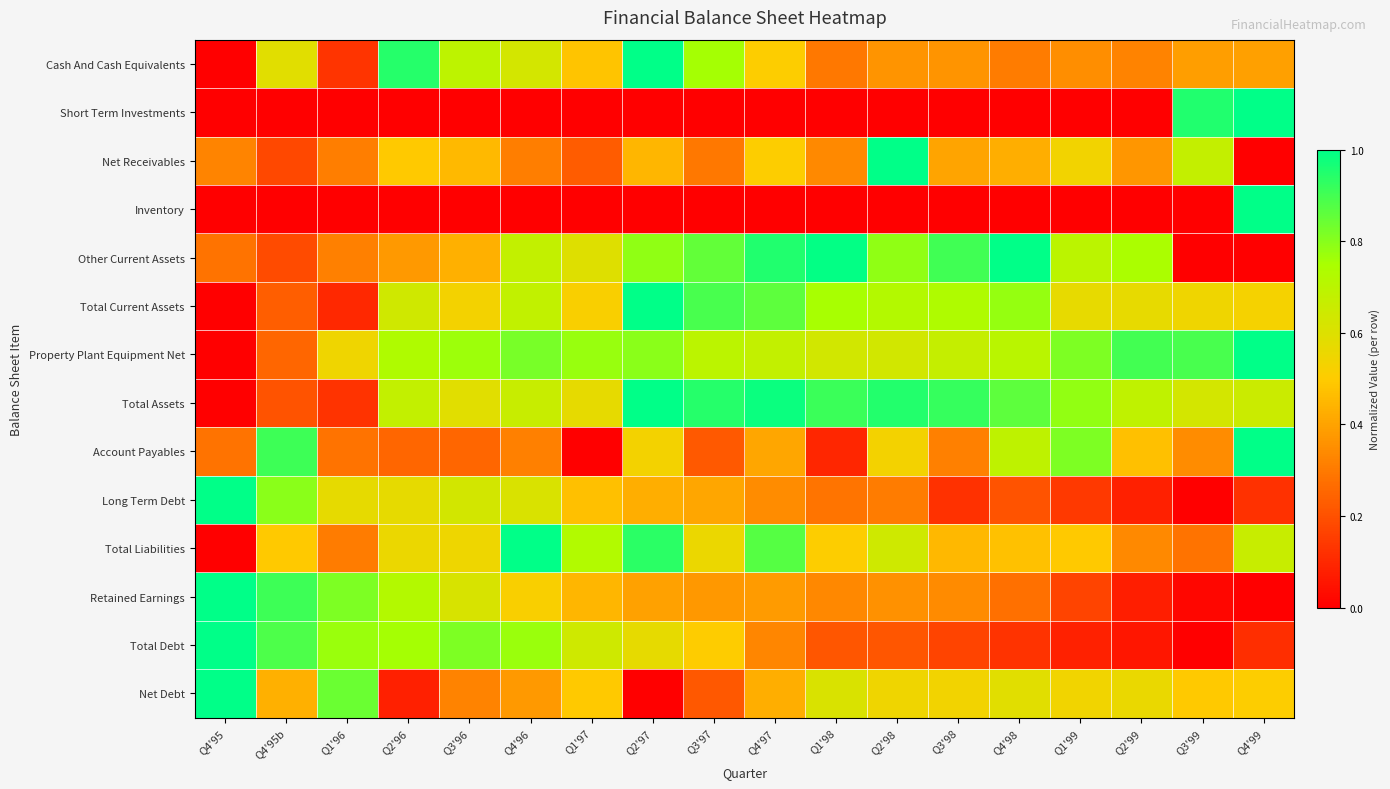

At which category is the sum across all series the highest?

Q2'97